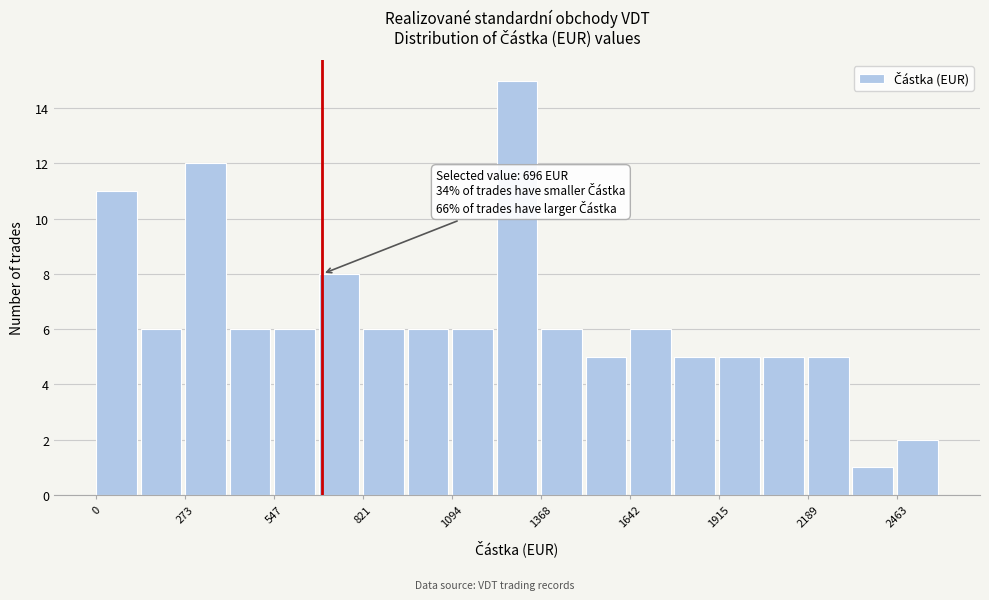

Around what value on the x-axis is the tallest bar? Give the approximate position of its centre, as read against the axis.

1300